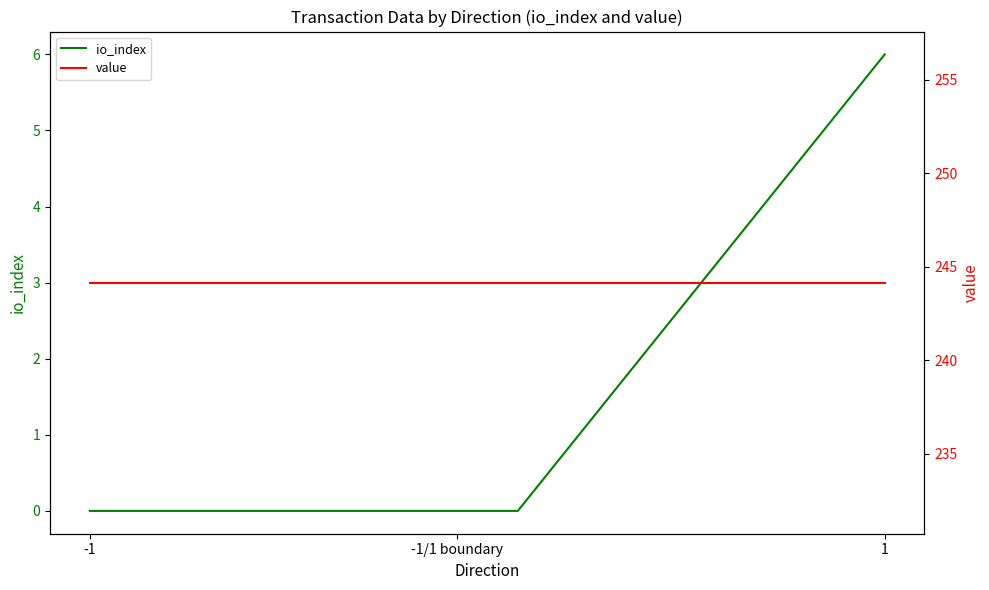

What is the greatest value displayed?

244.1